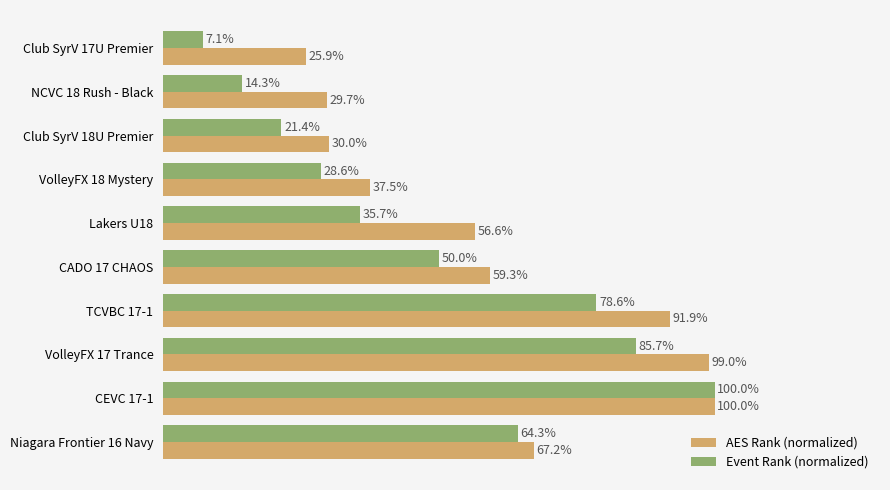

List the series in order of their overall mean, highest first.

AES Rank (normalized), Event Rank (normalized)